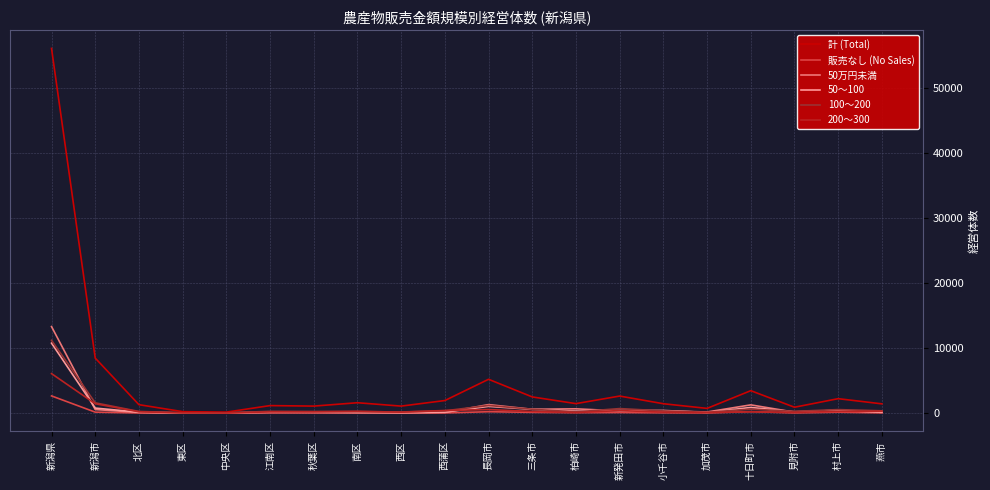

True or false: 計 (Total) has a value of 1590 at 南区.

True